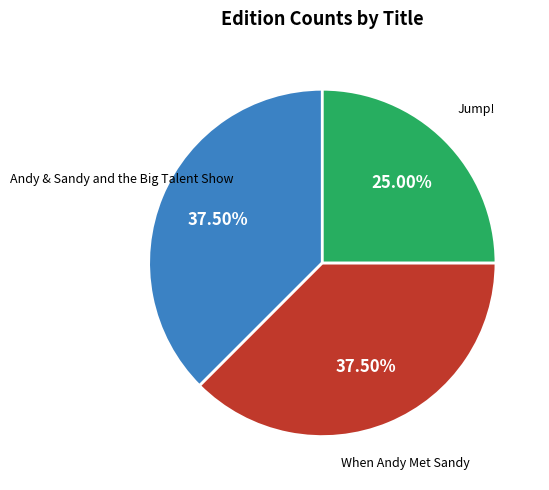

What is the smallest slice in the pie chart?

Jump!